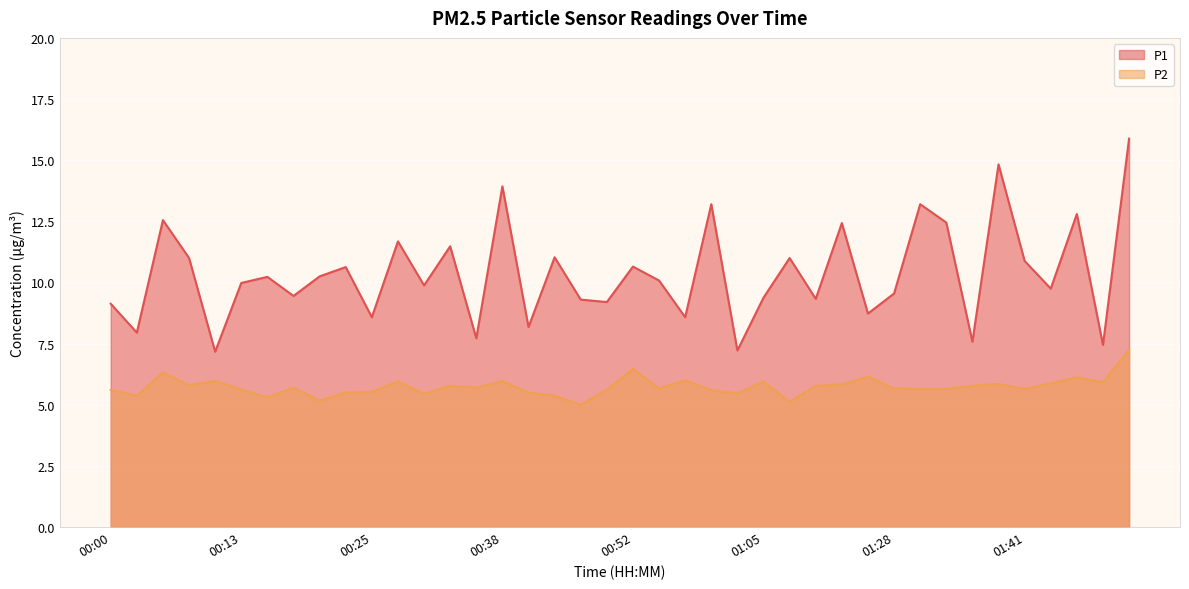

True or false: P1 and P2 cross at least once.

False